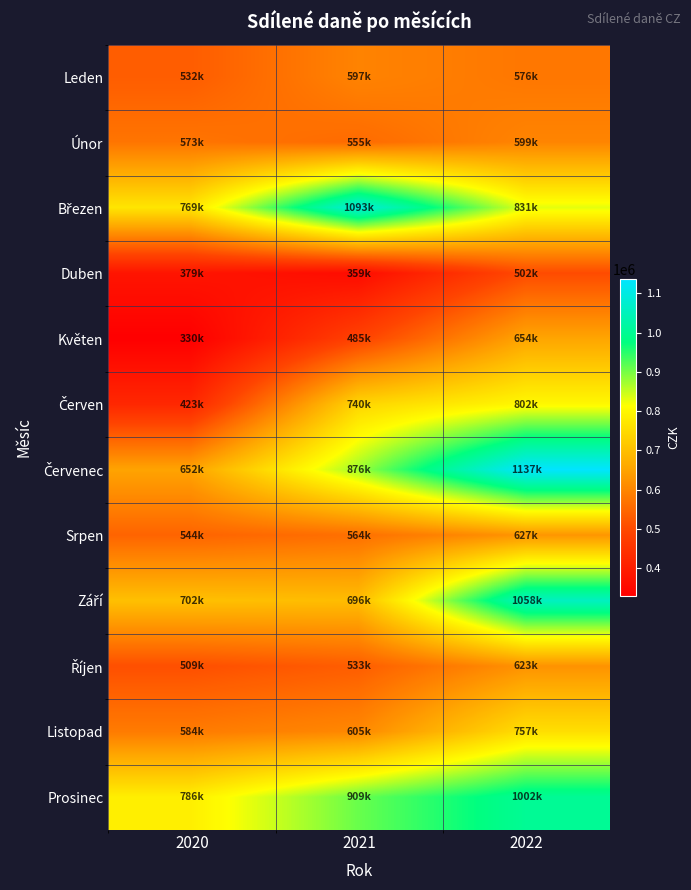

List the series in order of their peak value, lowest first.

Duben, Leden, Únor, Říjen, Srpen, Květen, Listopad, Červen, Prosinec, Září, Březen, Červenec